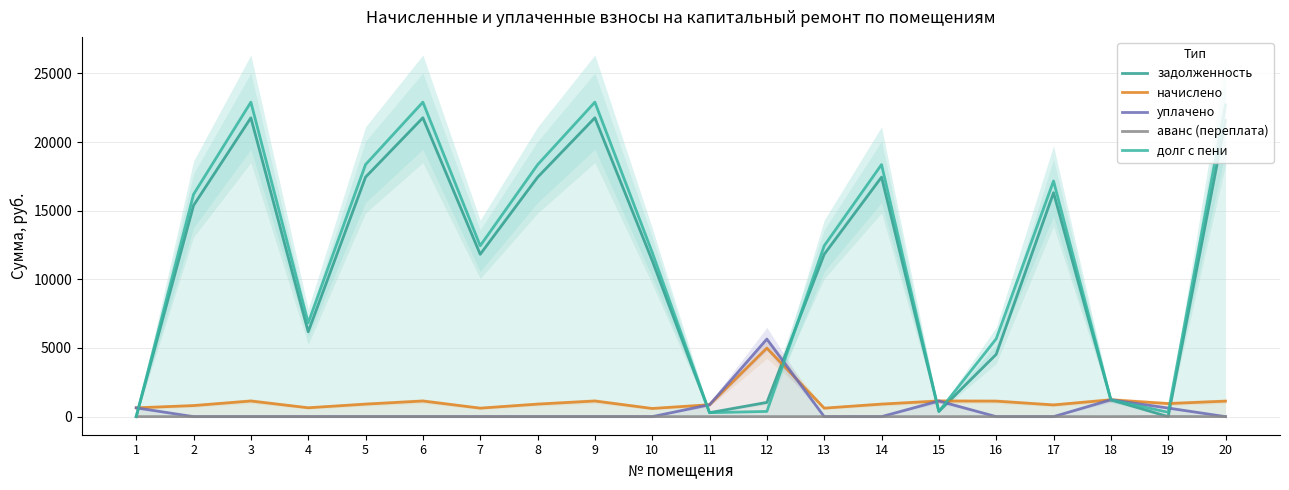

Is it true that аванс (переплата) equals 0.0 at 17?

True